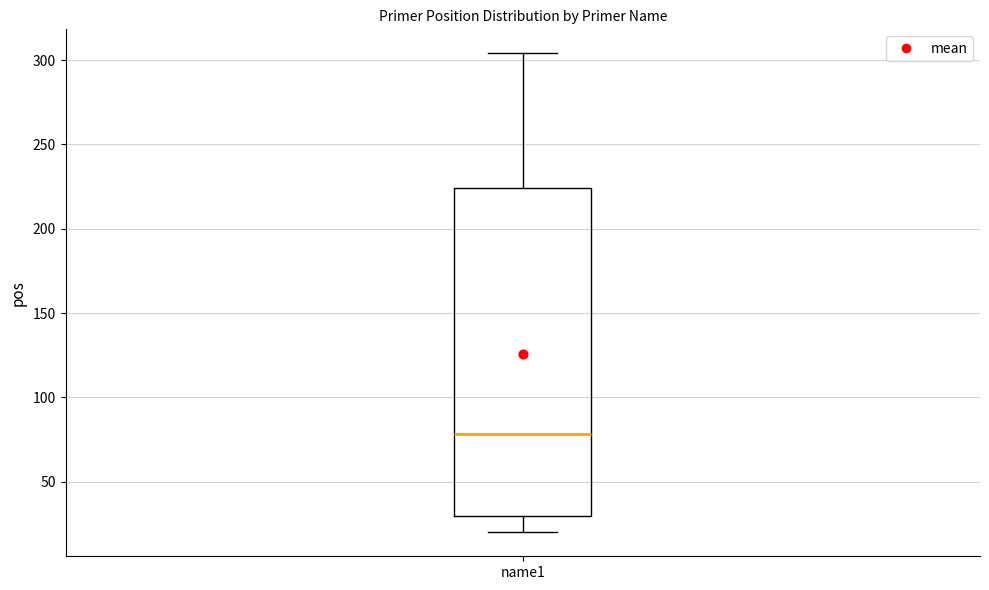

Read this box plot against the y-axis: the position of the median line, the range covered by the box, and the ends of both whiskers. The values are not printed on the chart, so give them approximately, as read against the axis.

median 80, box 30 to 225, whiskers 20 to 305